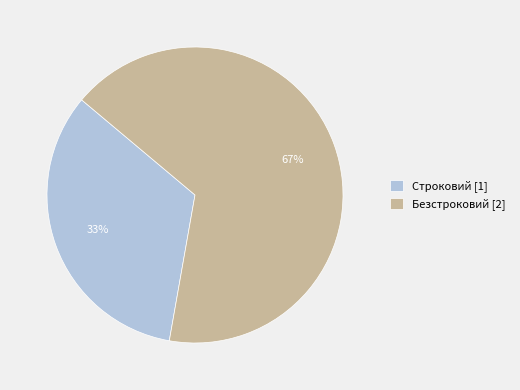

Does any single category account for the majority?

Yes